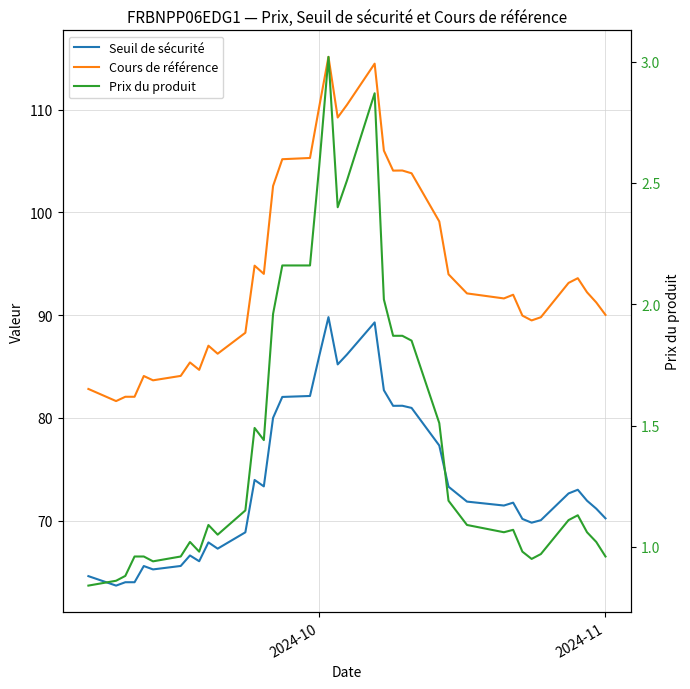

True or false: Prix du produit and Seuil de sécurité cross at least once.

False